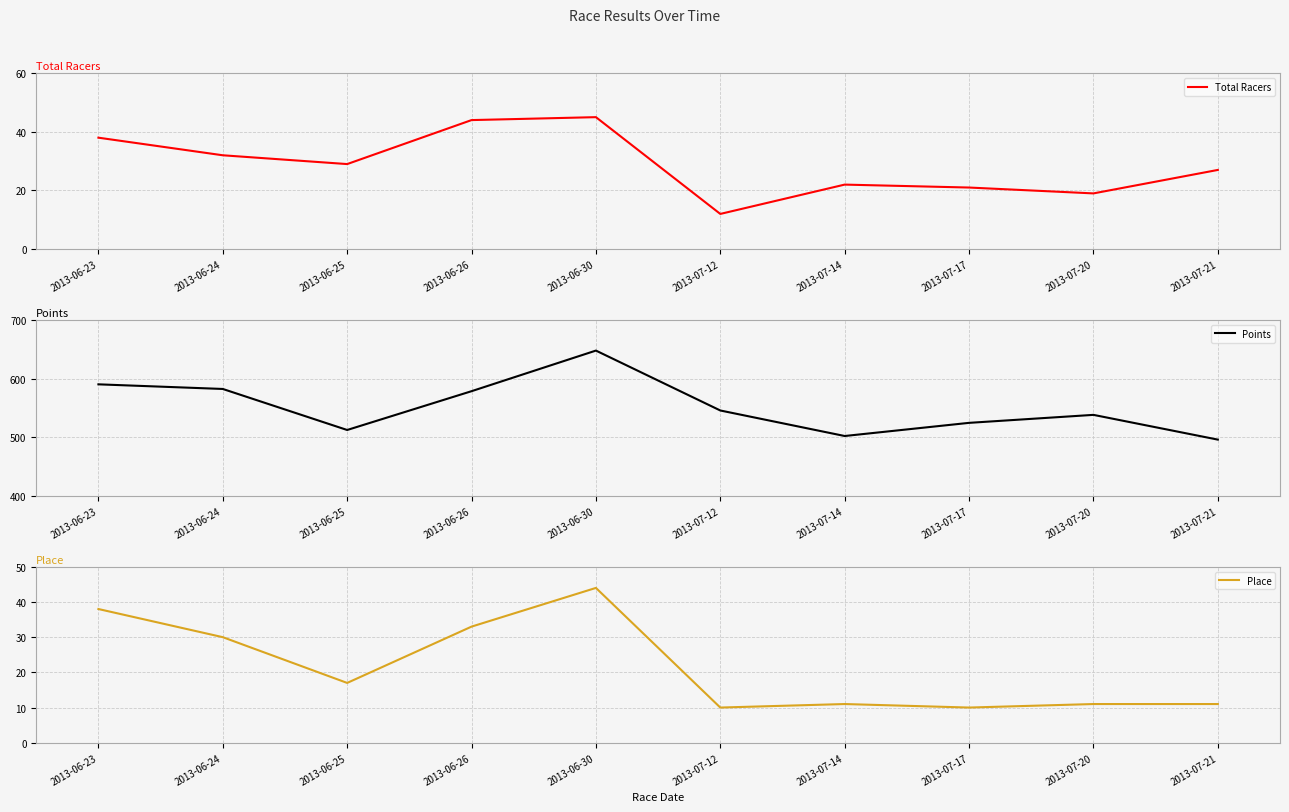

What is the value of the Total Racers point at the 4th from the left?

44.0